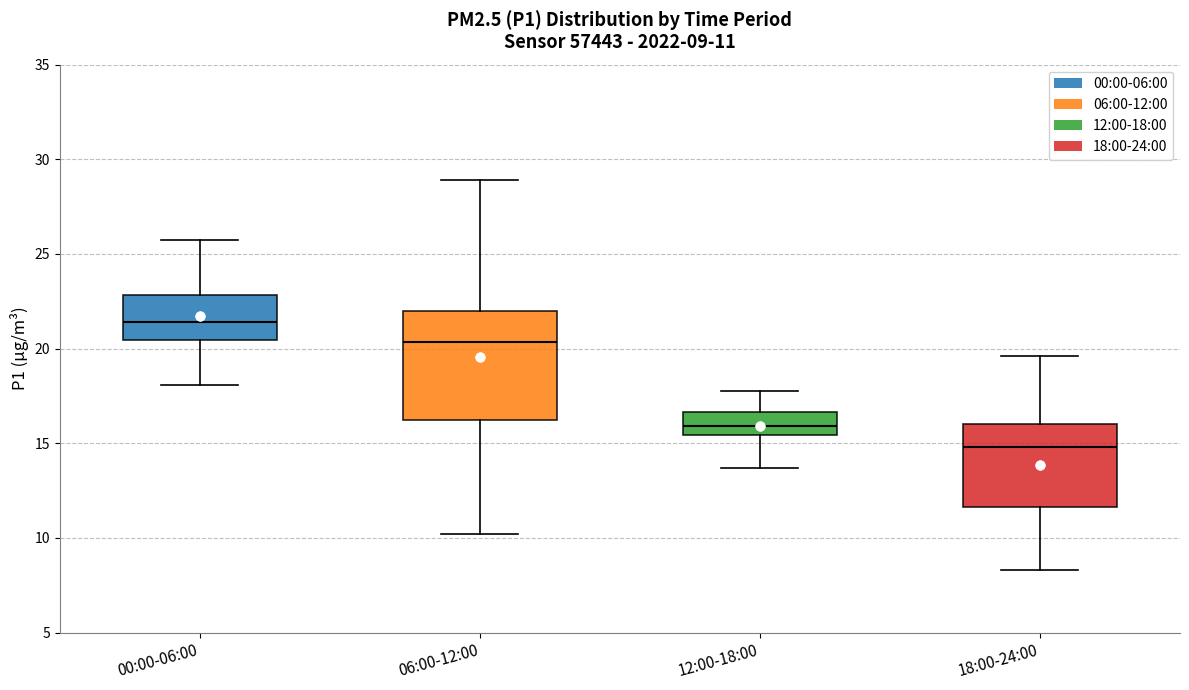

Which box's median line is the lowest?

18:00-24:00